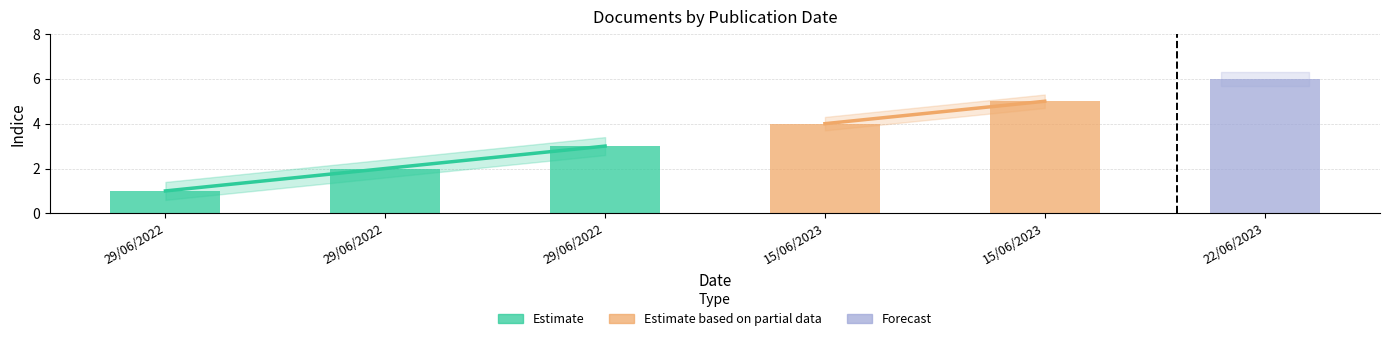

What is the maximum value shown in the chart?

6